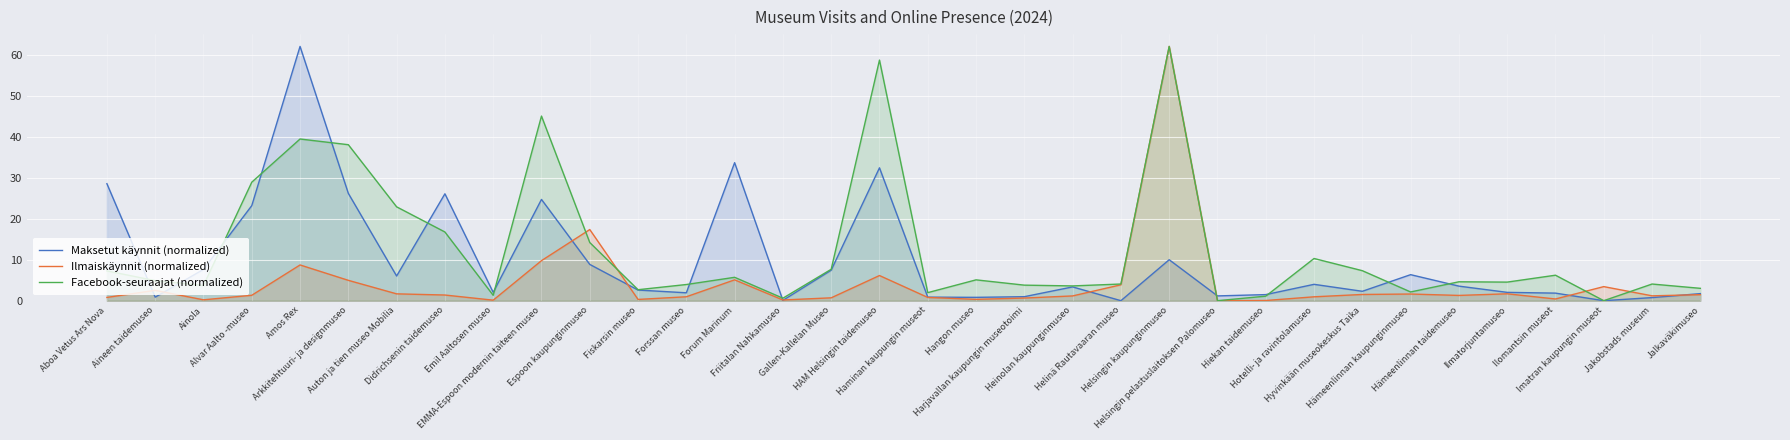

At how many categories does at least one series exceed 23?

9